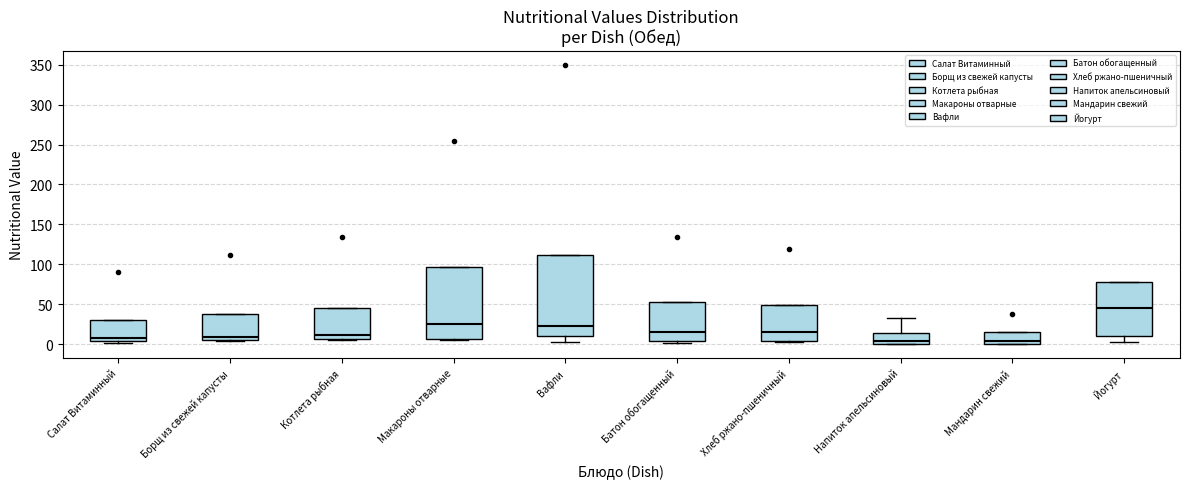

Which box's median line is the highest?

Йогурт